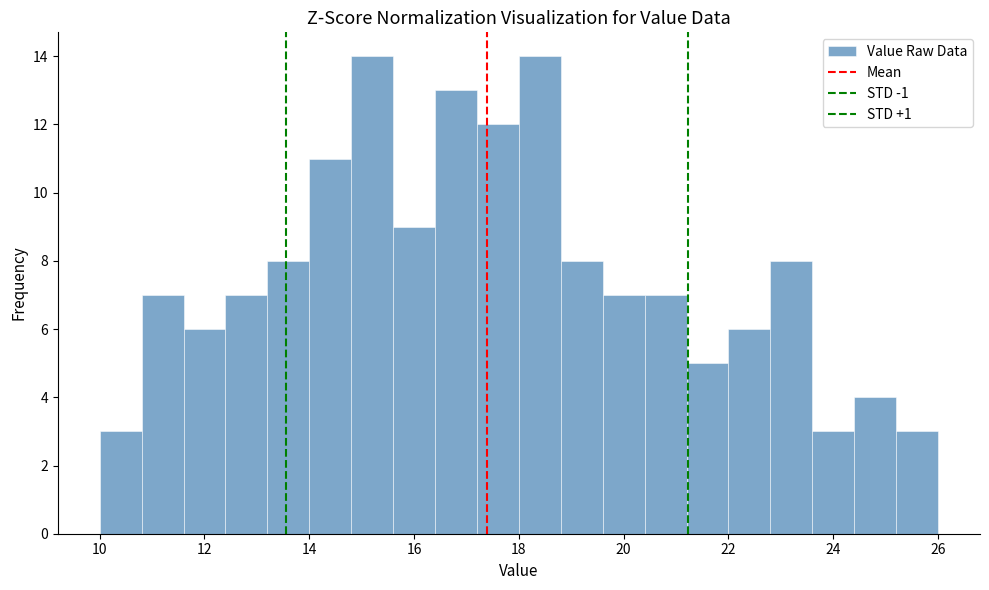

How tall is the bar that spans 24.4 to 25.2 on the x-axis? The values are not printed on the chart, so give them approximately, as read against the axis.

4